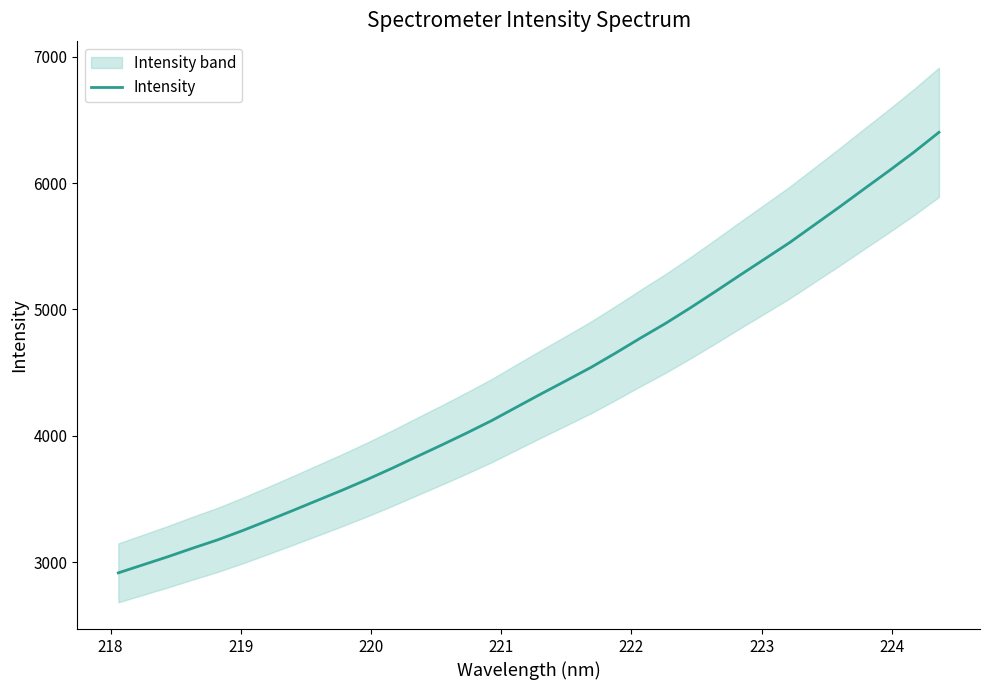

What is the highest value of the Intensity series?

6403.3